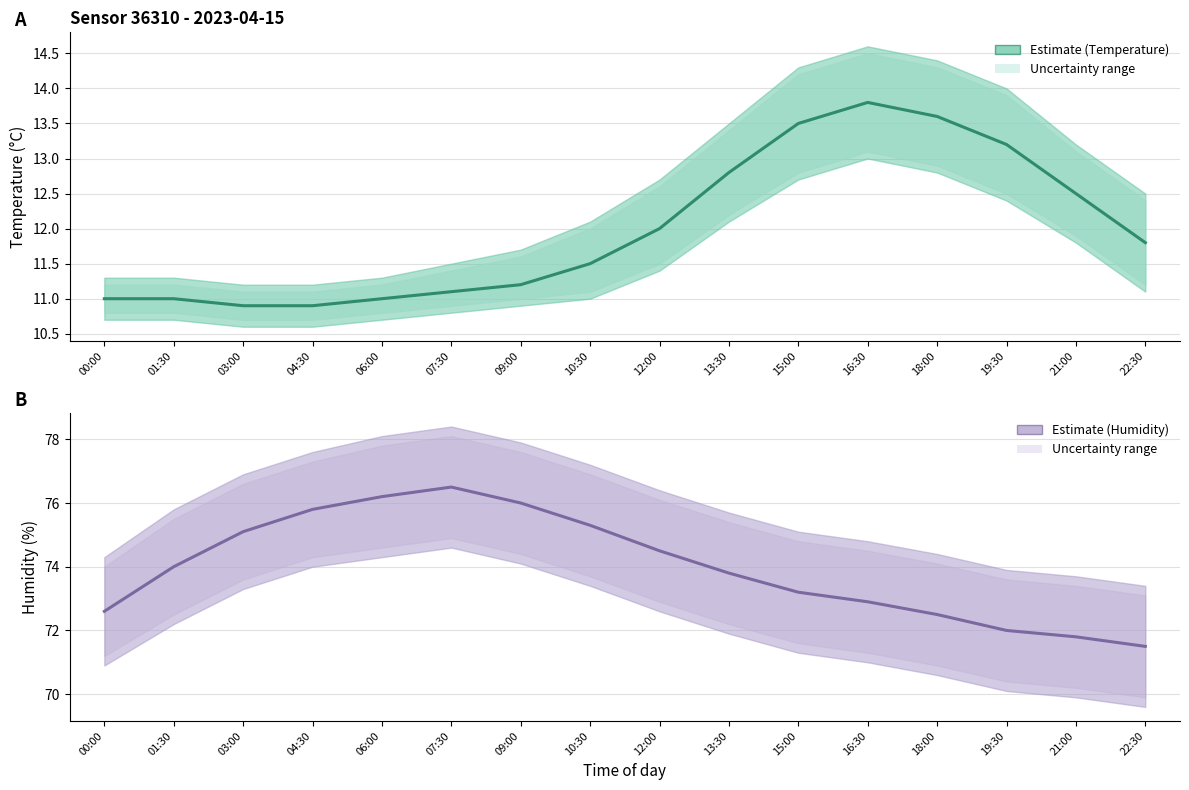

The value of Temperature (°C) at 12:00 is 12.0. True or false?

True